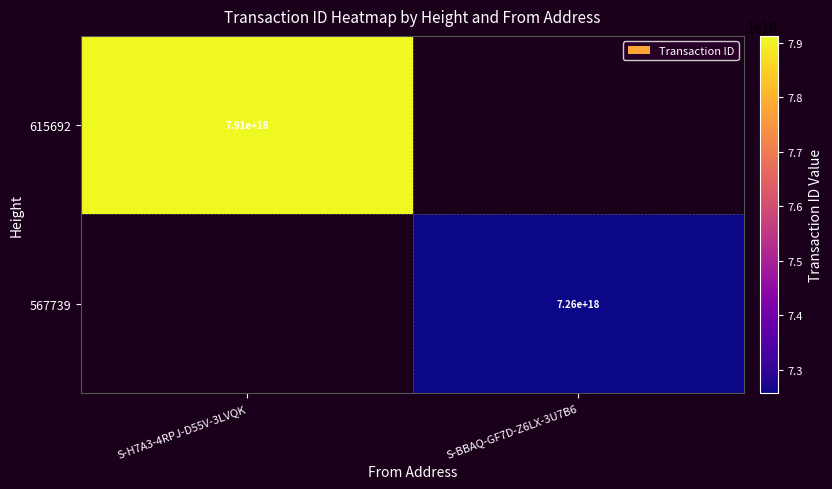

Is it true that 615692 equals 4850001527393021952 at S-H7A3-4RPJ-D55V-3LVQK?

False